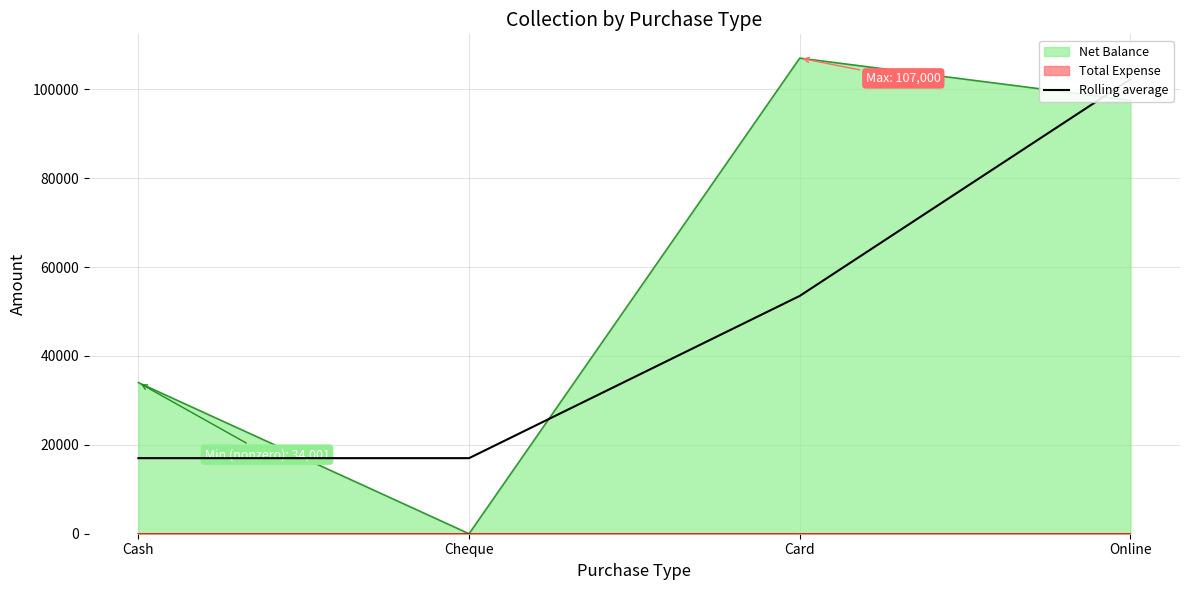

What is the value of the 1st point from the left?

17000.5